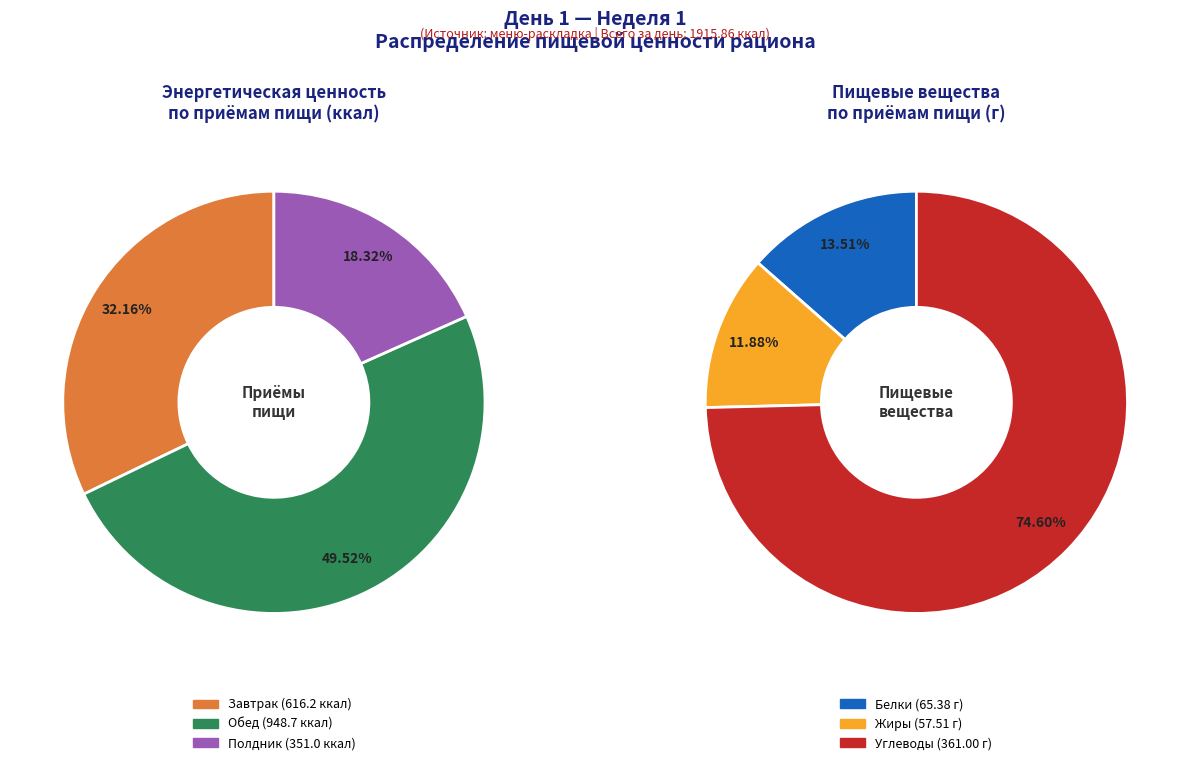

Which has a higher value, Полдник or Обед?

Обед